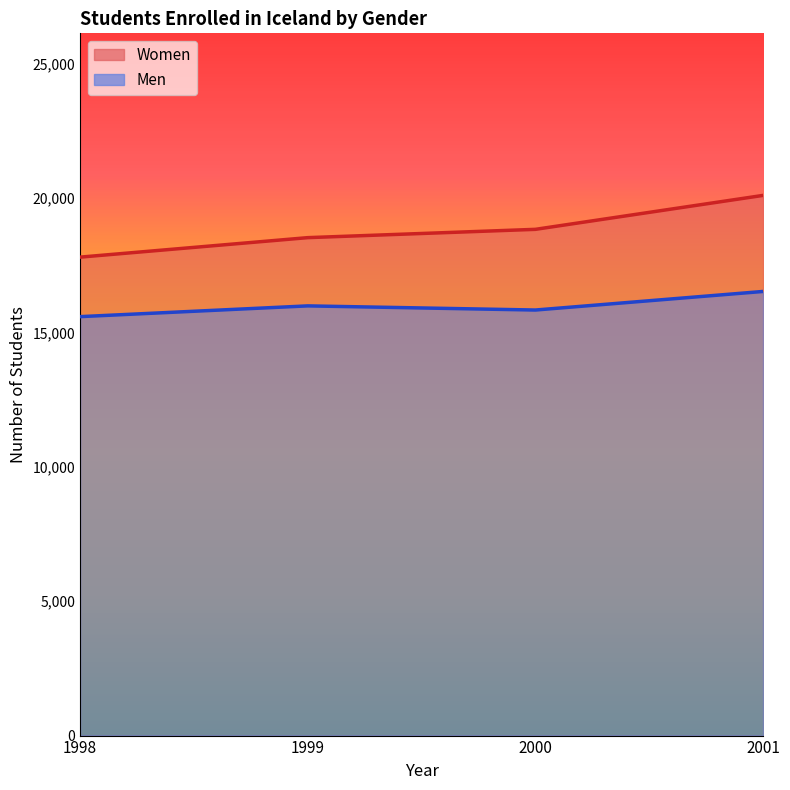

Is it true that Women equals 18835 at 2000?

True